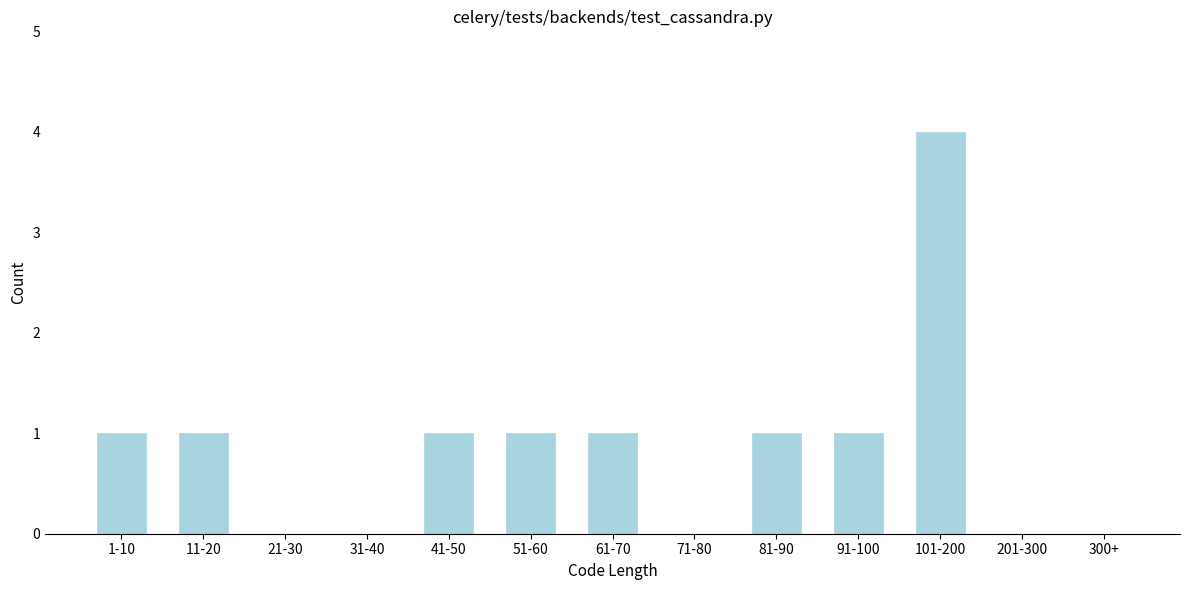

Reading left to right, transcribe all the data shown in this chart.

1-10=1	11-20=1	21-30=0	31-40=0	41-50=1	51-60=1	61-70=1	71-80=0	81-90=1	91-100=1	101-200=4	201-300=0	300+=0